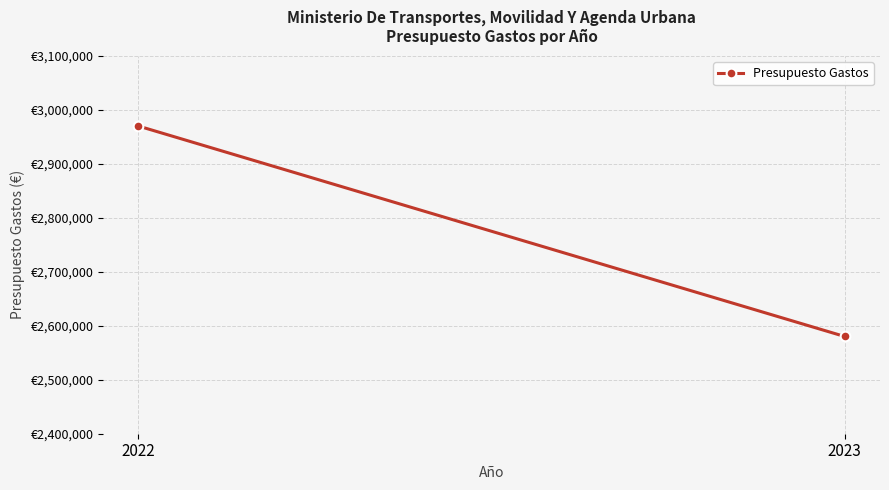

What is the approximate value at 2022, to the nearest 100?

2970100